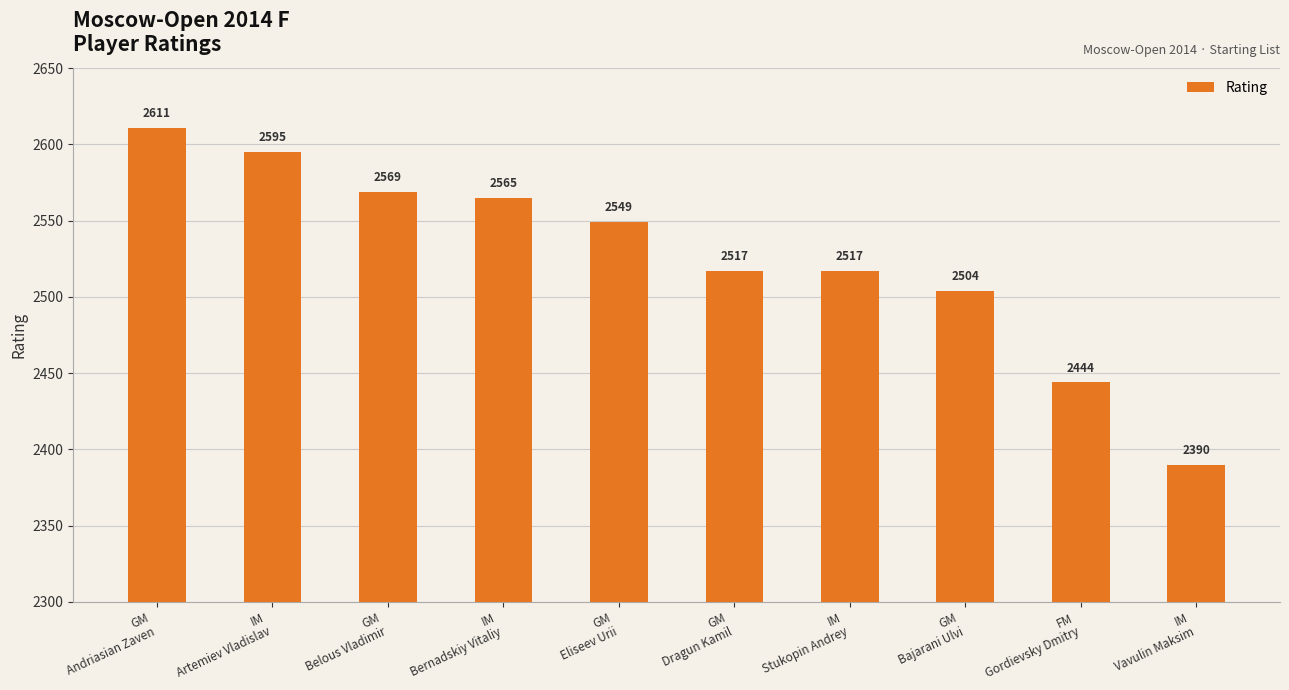

Does the chart contain stacked bars?

No